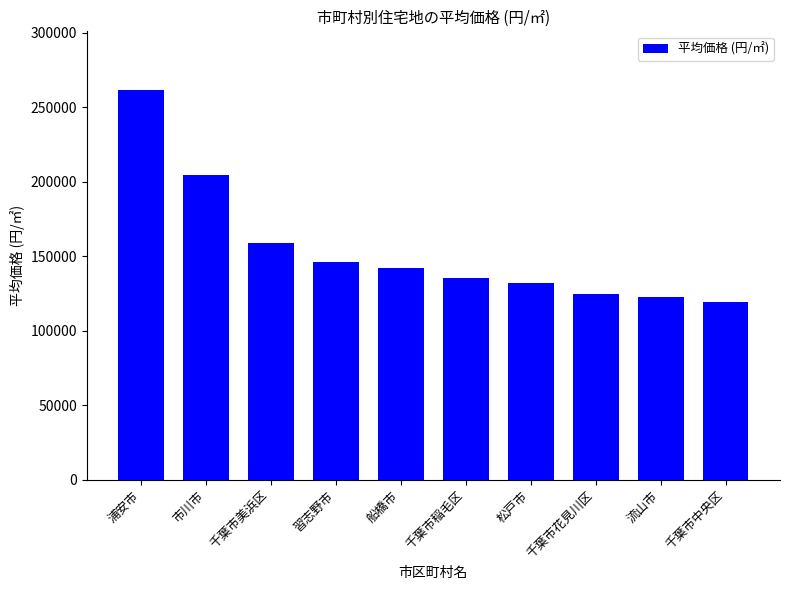

What is the label of the 5th bar from the right?

千葉市稲毛区